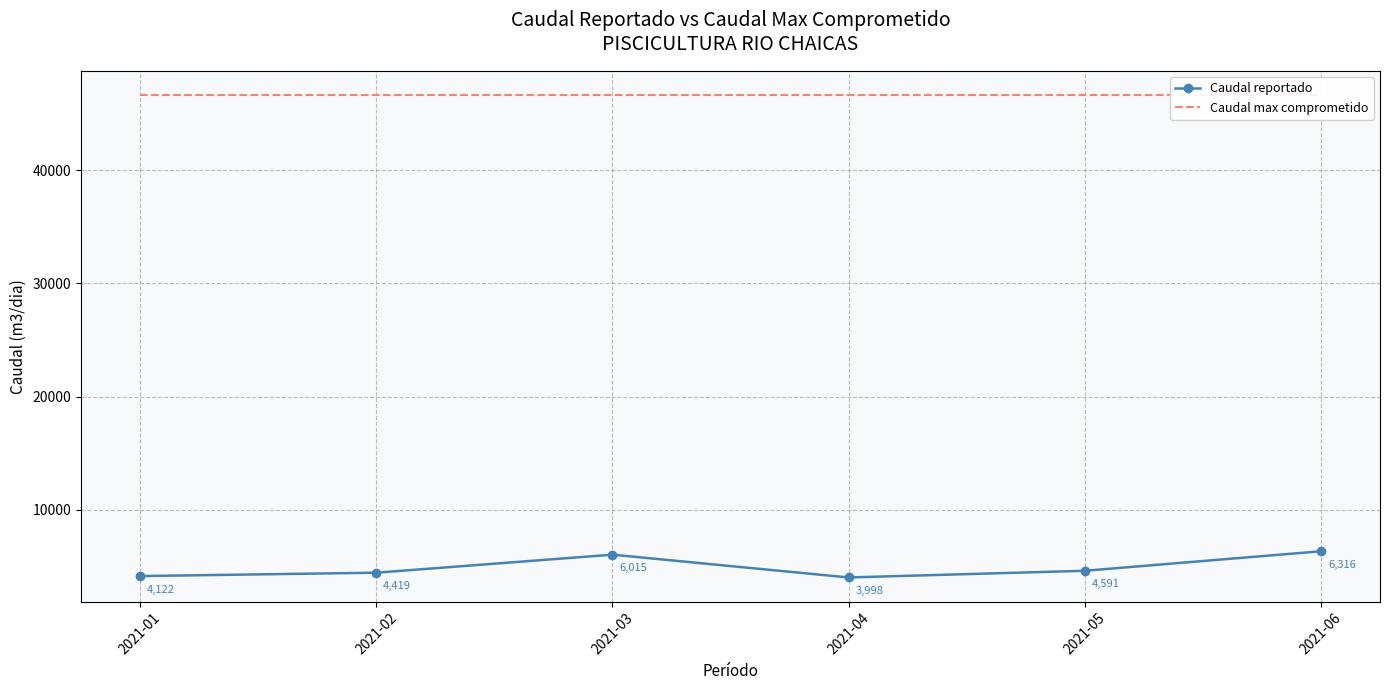

What is the average value of the Caudal max comprometido series?

46656.0